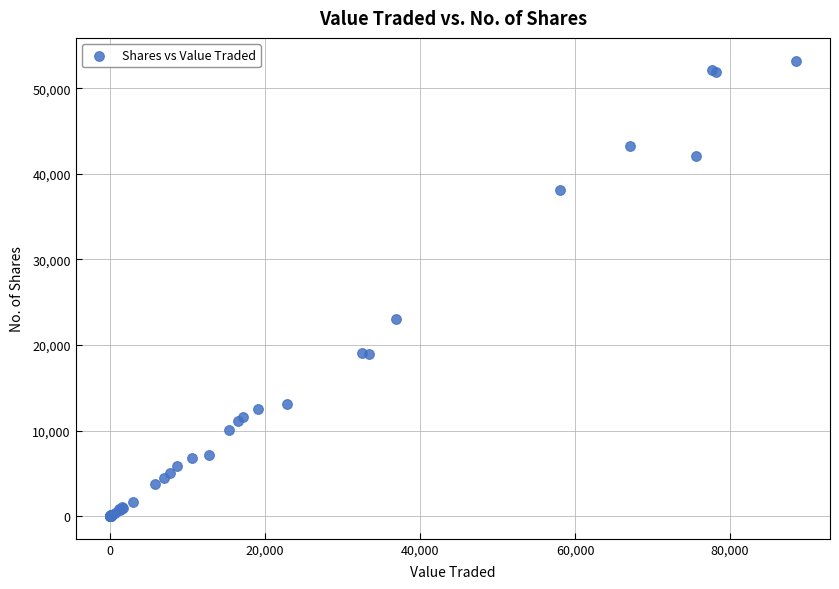

What Y value in the scatter plot is closest to 26622?

23050